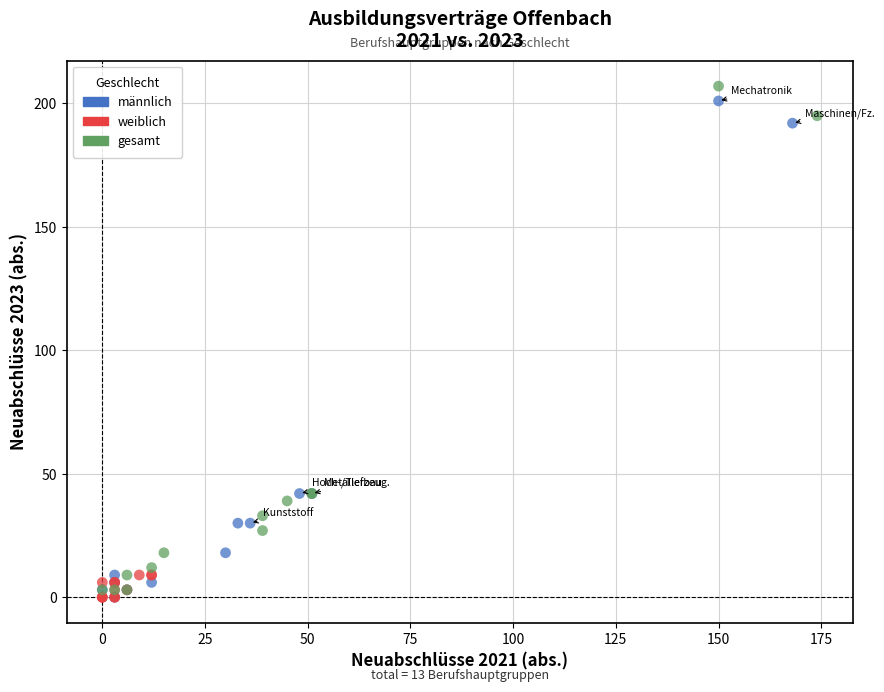

Which series has the widest spread of Y values?

gesamt